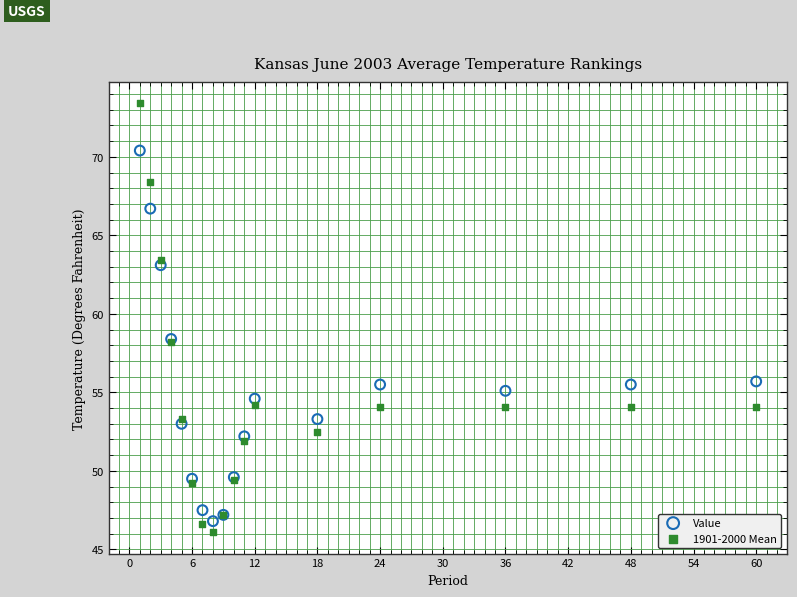

Which series has the largest Y range (max minus min)?

1901-2000 Mean